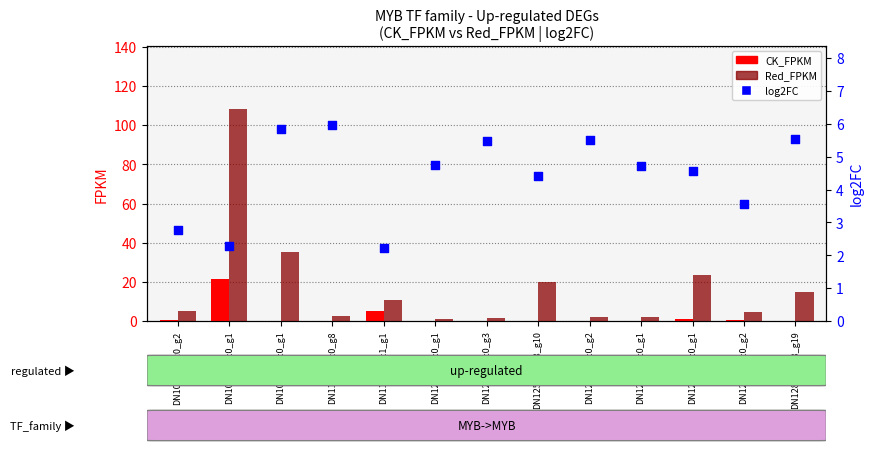

At which category is the sum across all series the highest?

DN106864_c0_g1